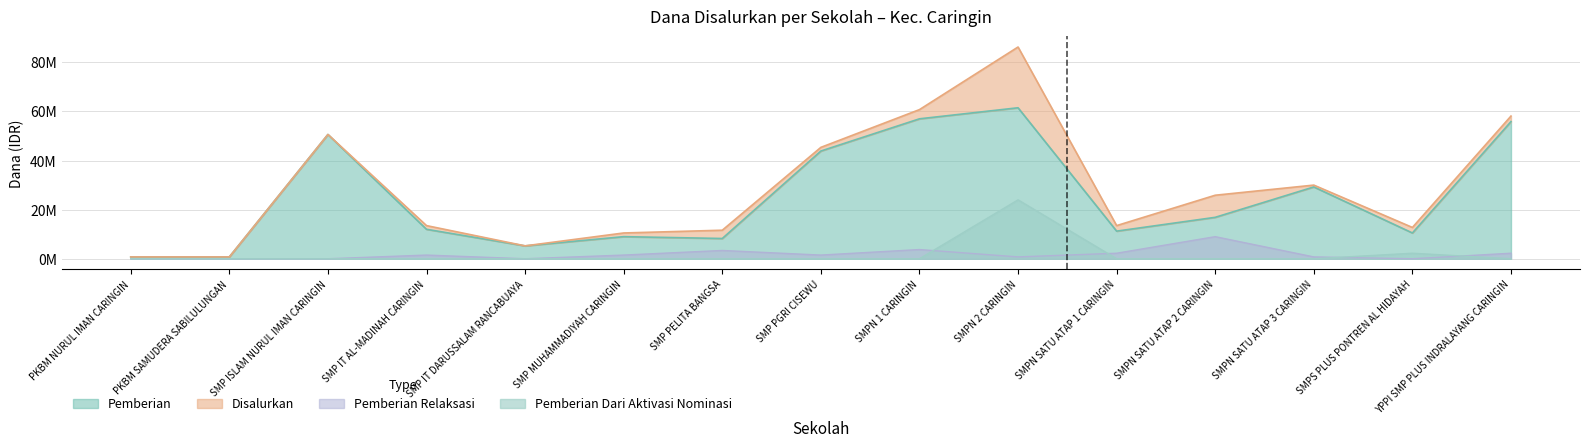

True or false: Pemberian and Disalurkan cross at least once.

False